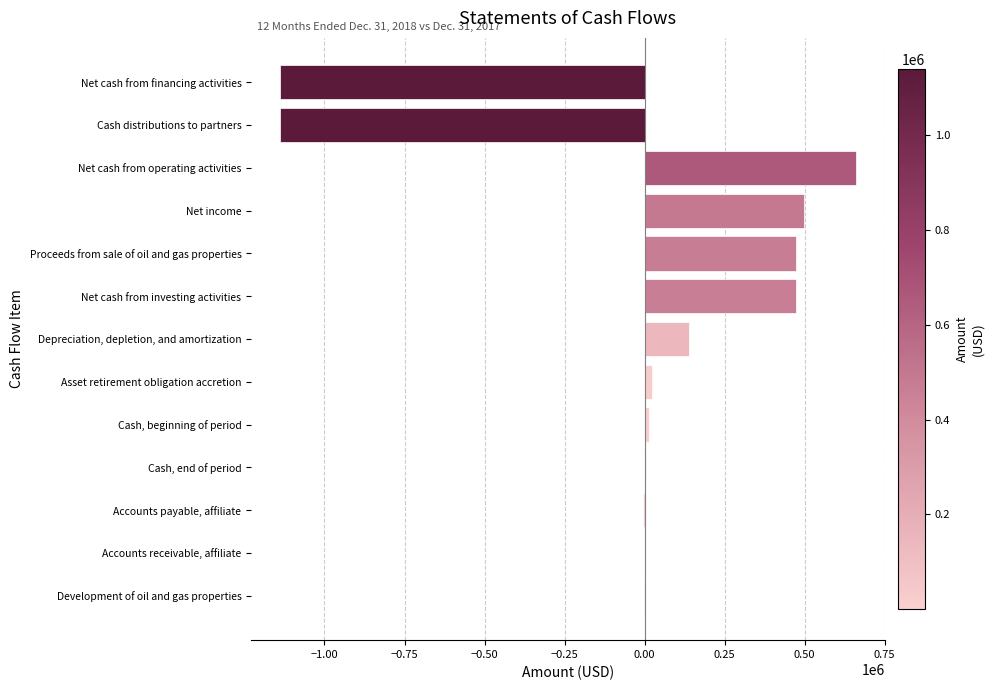

Read the value at Proceeds from sale of oil and gas properties.

472530